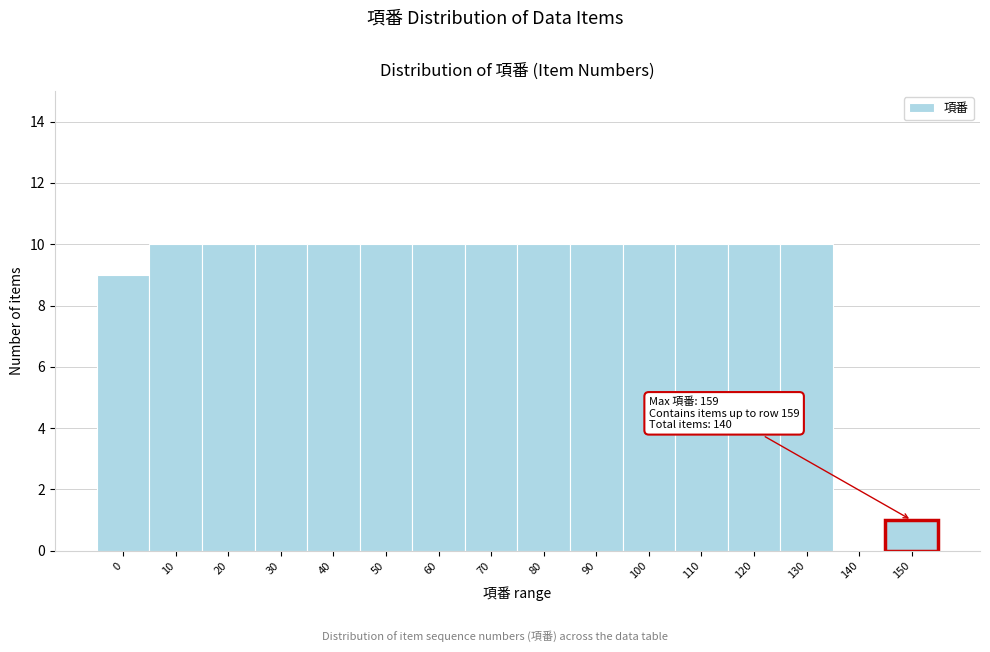

Reading left to right, extract all data points from this chart.

0=9	10=10	20=10	30=10	40=10	50=10	60=10	70=10	80=10	90=10	100=10	110=10	120=10	130=10	140=0	150=1